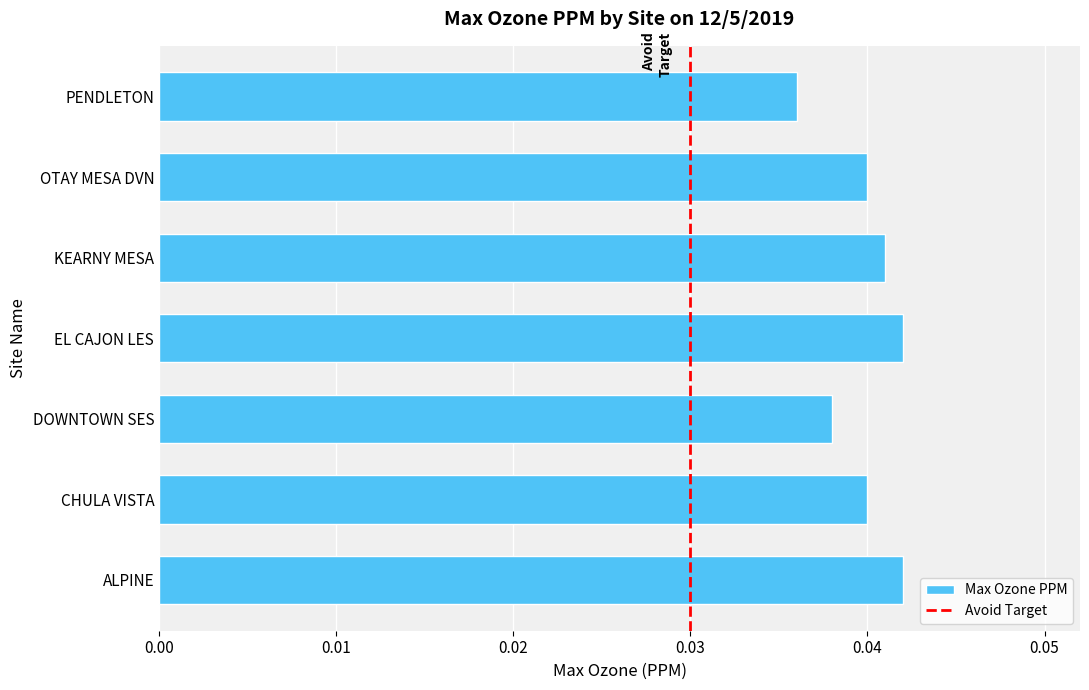

Between EL CAJON LES and OTAY MESA DVN, which is larger?

EL CAJON LES